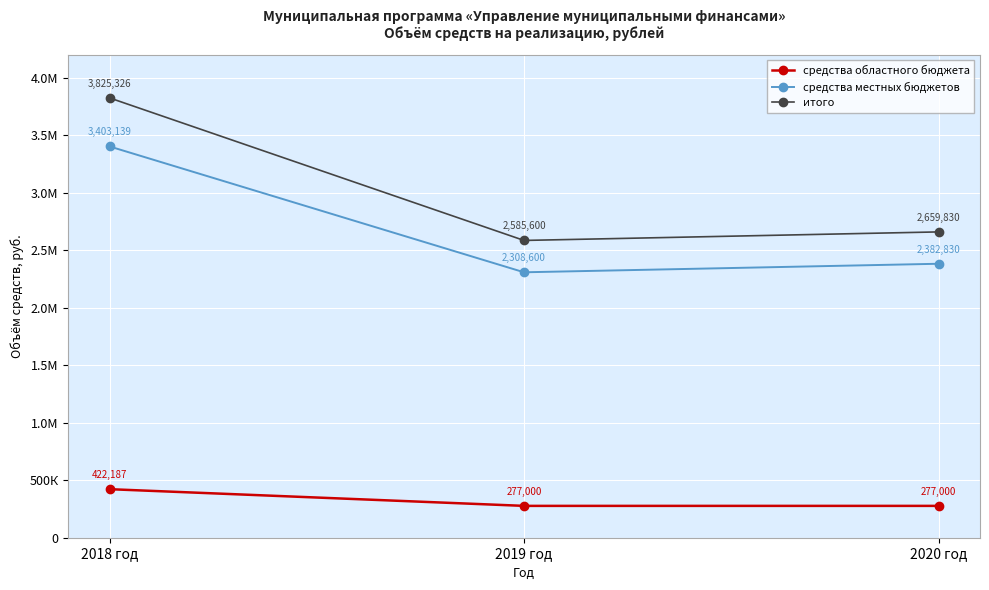

What are all the series names shown in the legend?

средства областного бюджета, средства местных бюджетов, итого